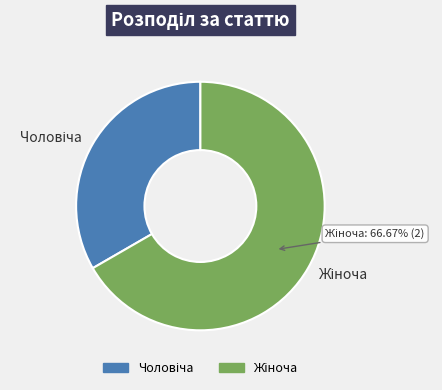

Does any single category account for the majority?

Yes